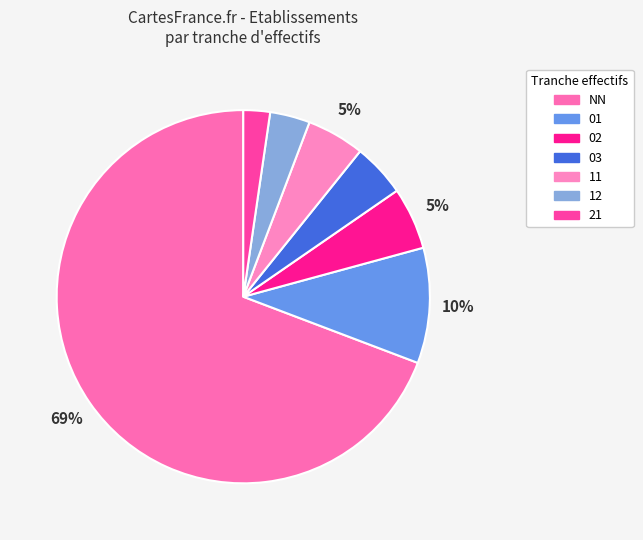

Between 21 and 12, which is larger?

12